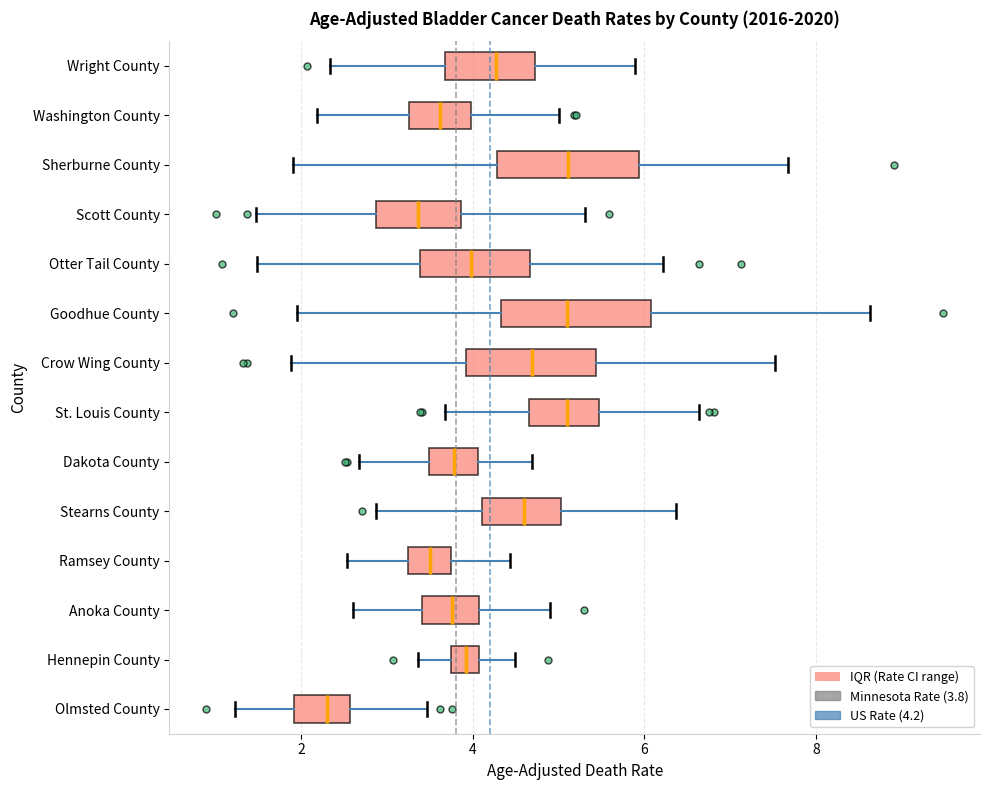

Where does the left whisker of the box for Goodhue County end on the x-axis? The values are not printed on the chart, so give them approximately, as read against the axis.

2.0